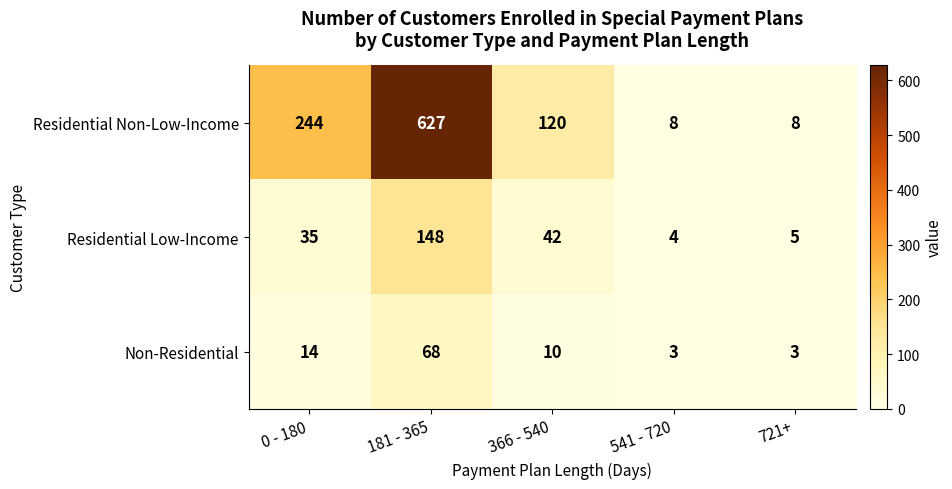

What is the total value across all series at 541 - 720?

15